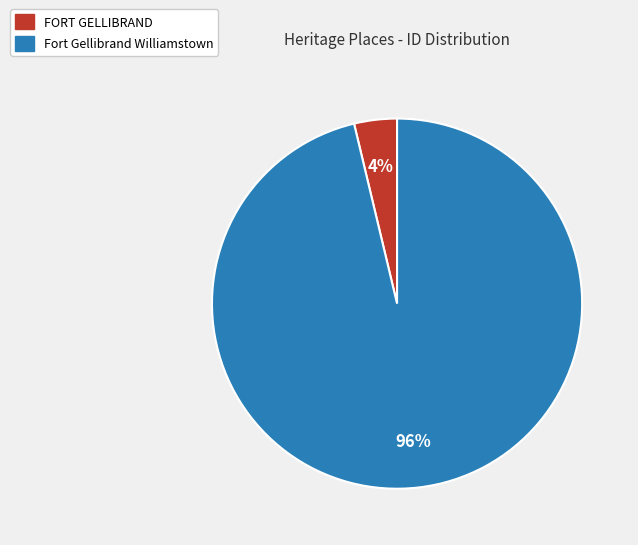

To the nearest percent, what is the combined percentage of Fort Gellibrand Williamstown and FORT GELLIBRAND?

100%